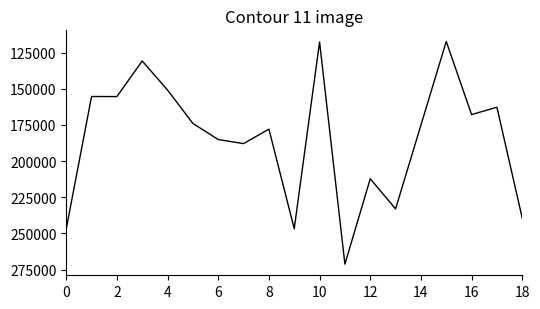

What is the difference between the maximum and minimum values?

153972